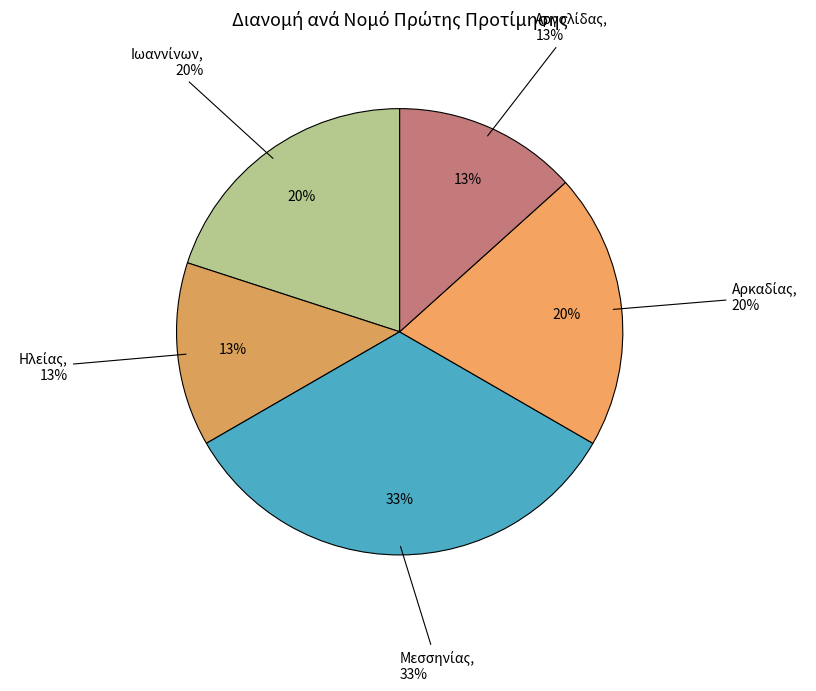

What is the total percentage of Μεσσηνίας and Ηλείας?

46.7%